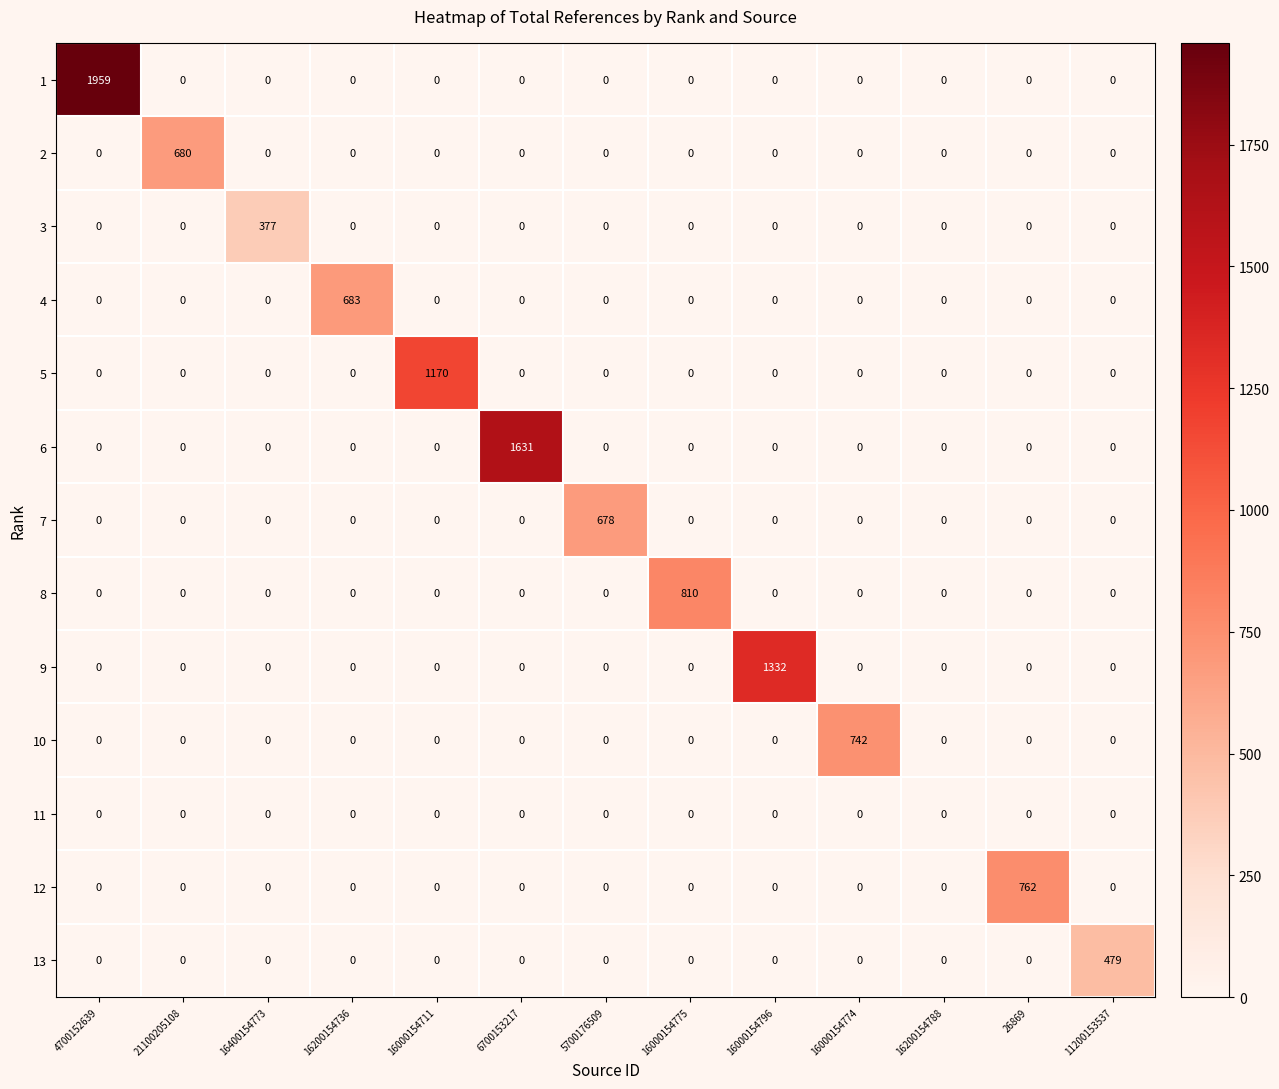

At which category is the sum across all series the highest?

4700152639